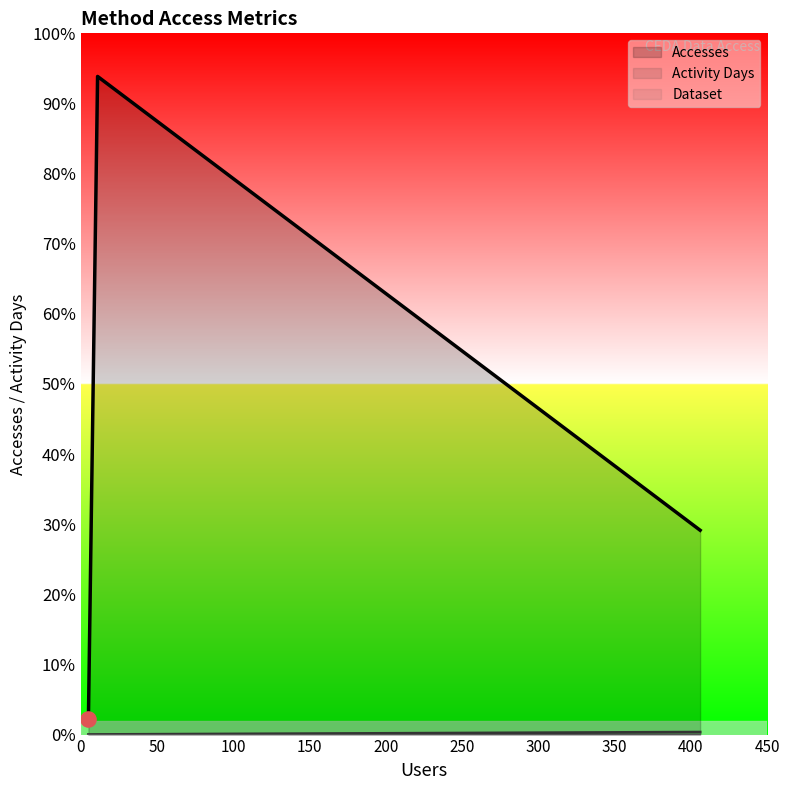

Which series contains the lowest Y value?

Dataset